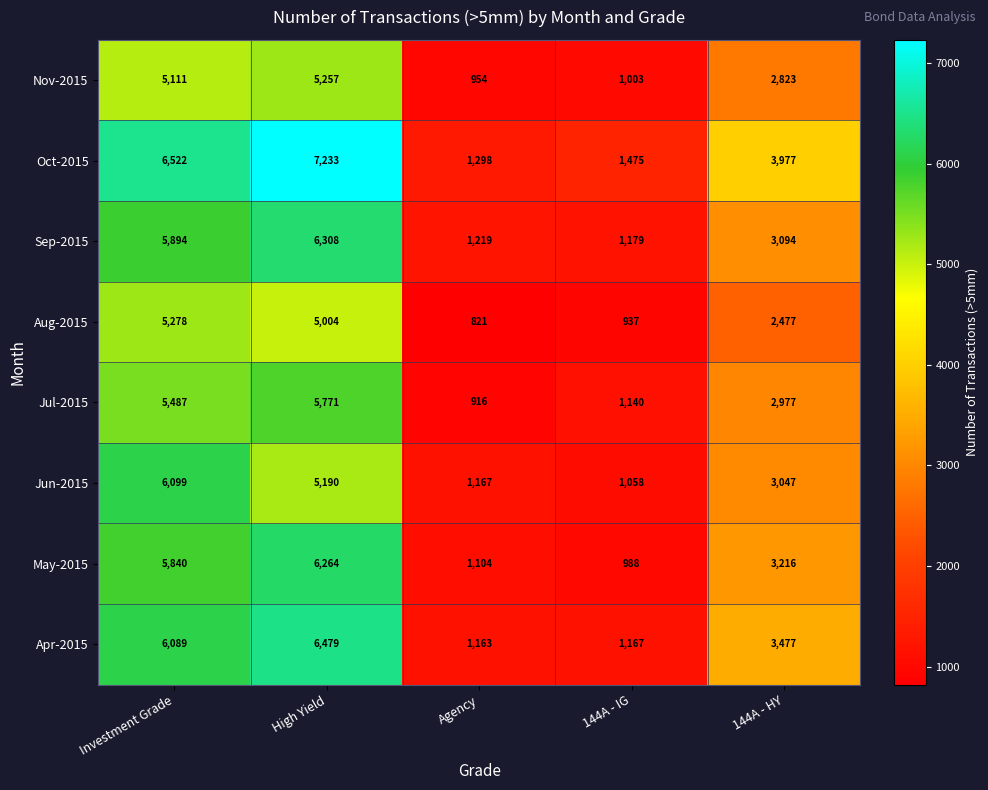

Is it true that Aug-2015 equals 1080 at Investment Grade?

False